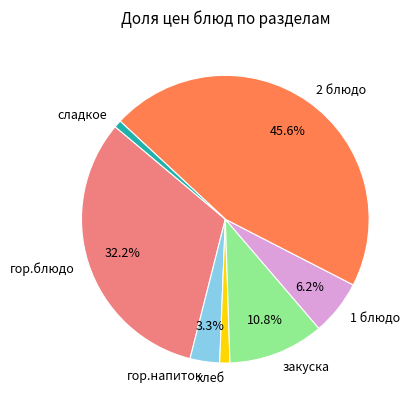

True or false: закуска accounts for 5% of the total.

False